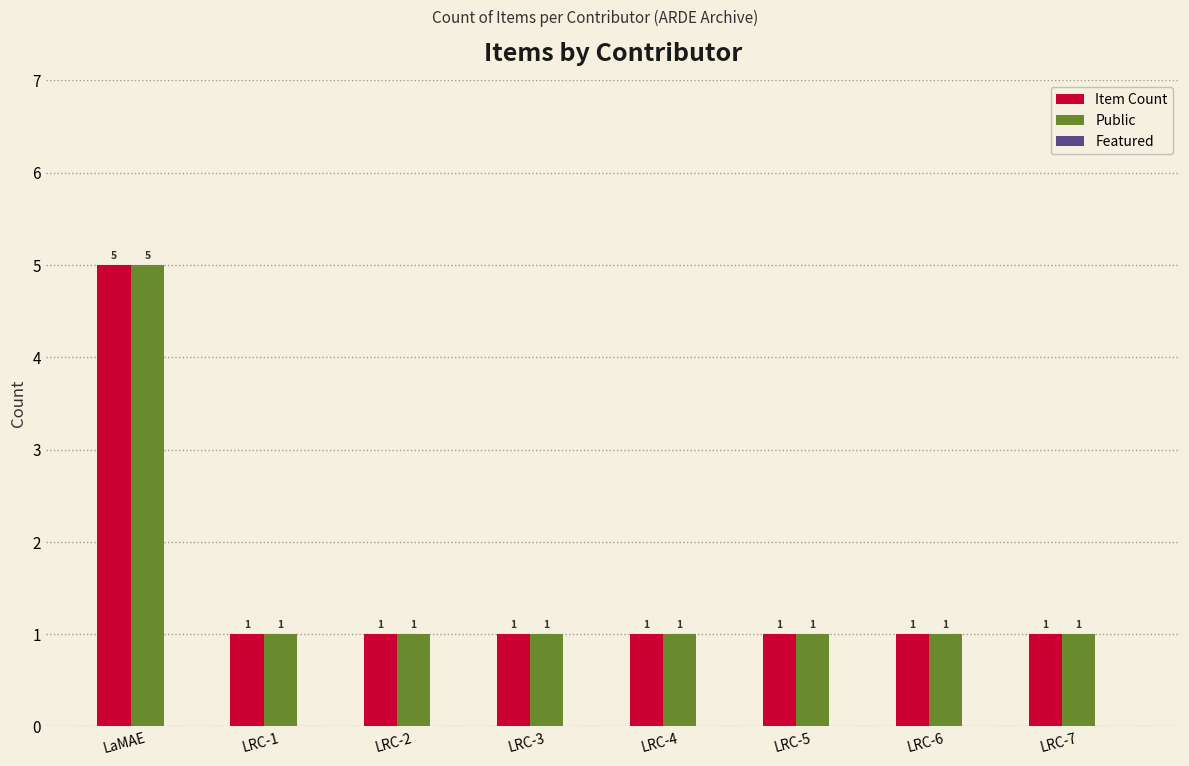

At which category is the sum across all series the highest?

LaMAE